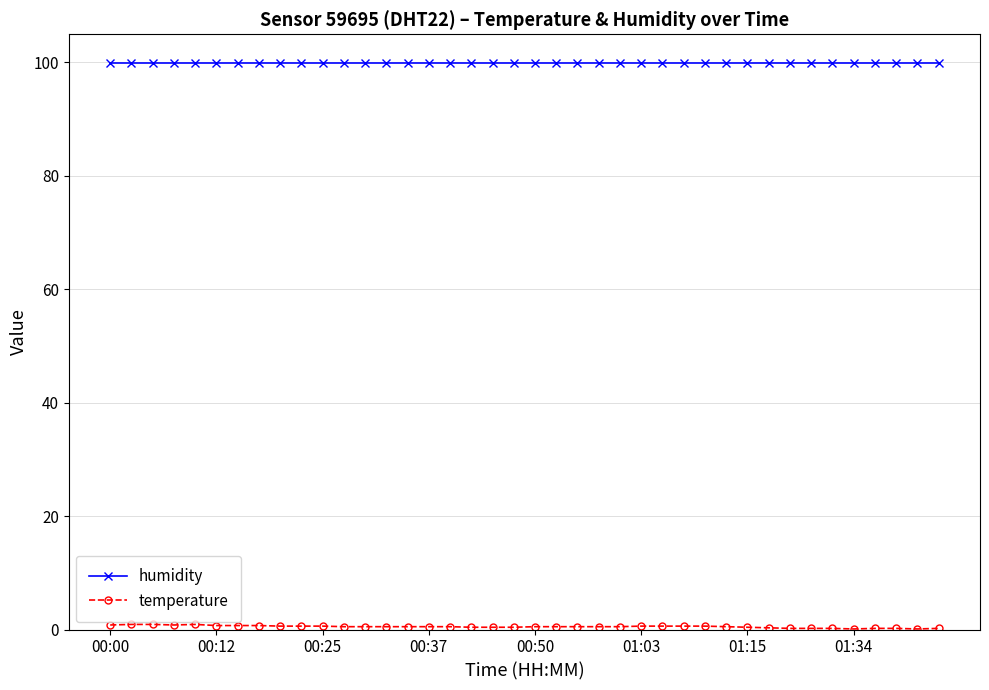

How many categories are shown in the chart?

40